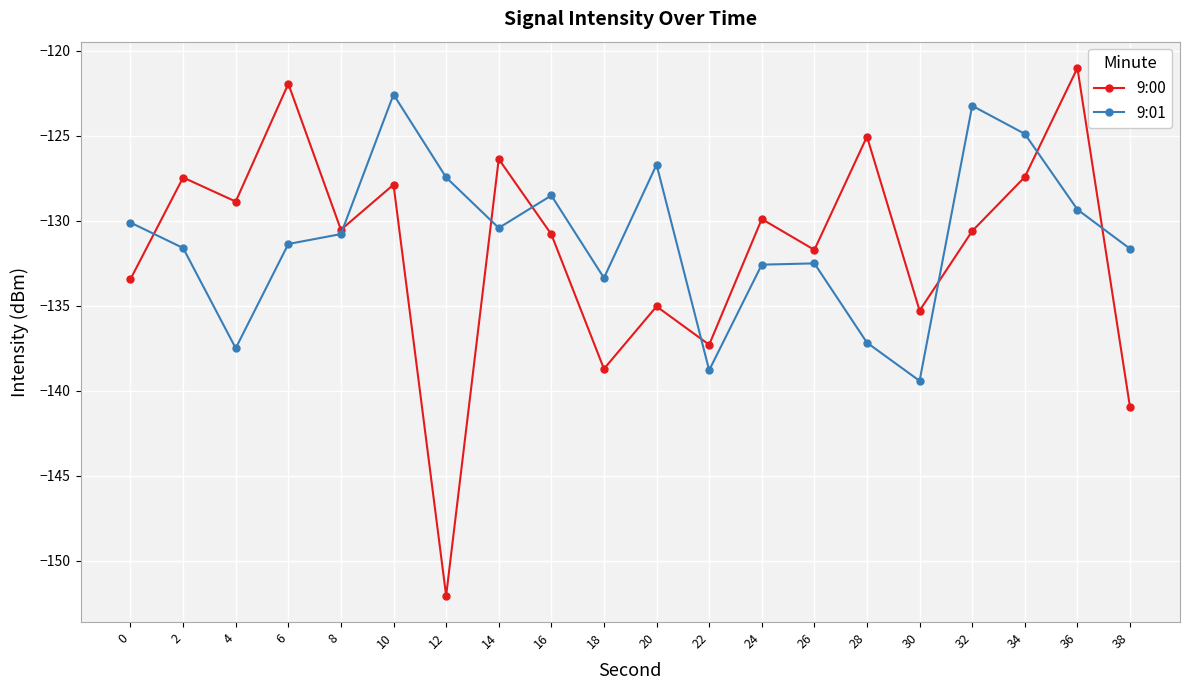

Which label corresponds to the largest value in the chart?

36